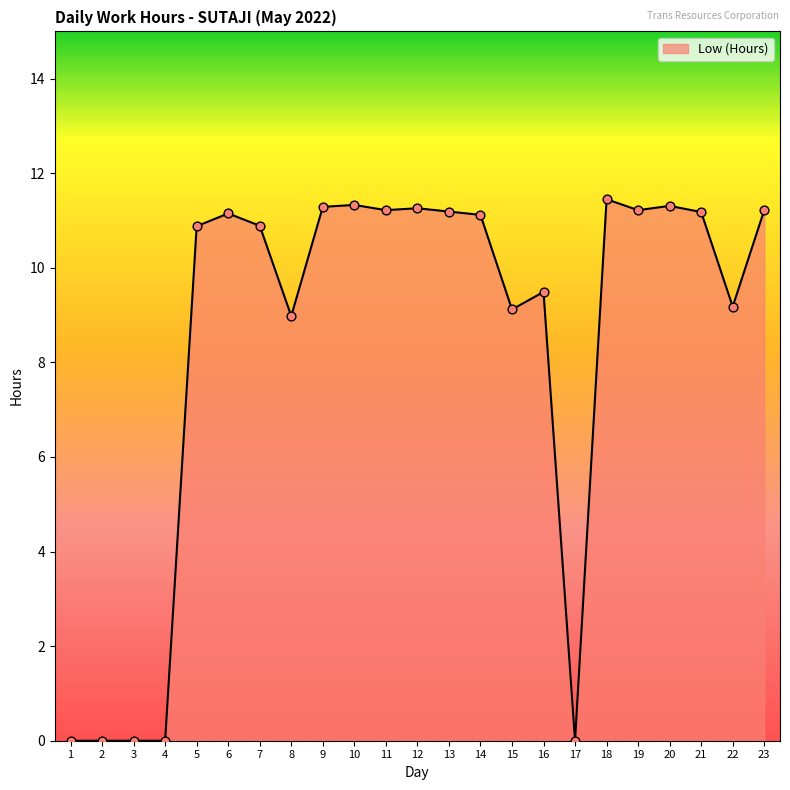

What is the change in value from 16 to 22?

-0.3